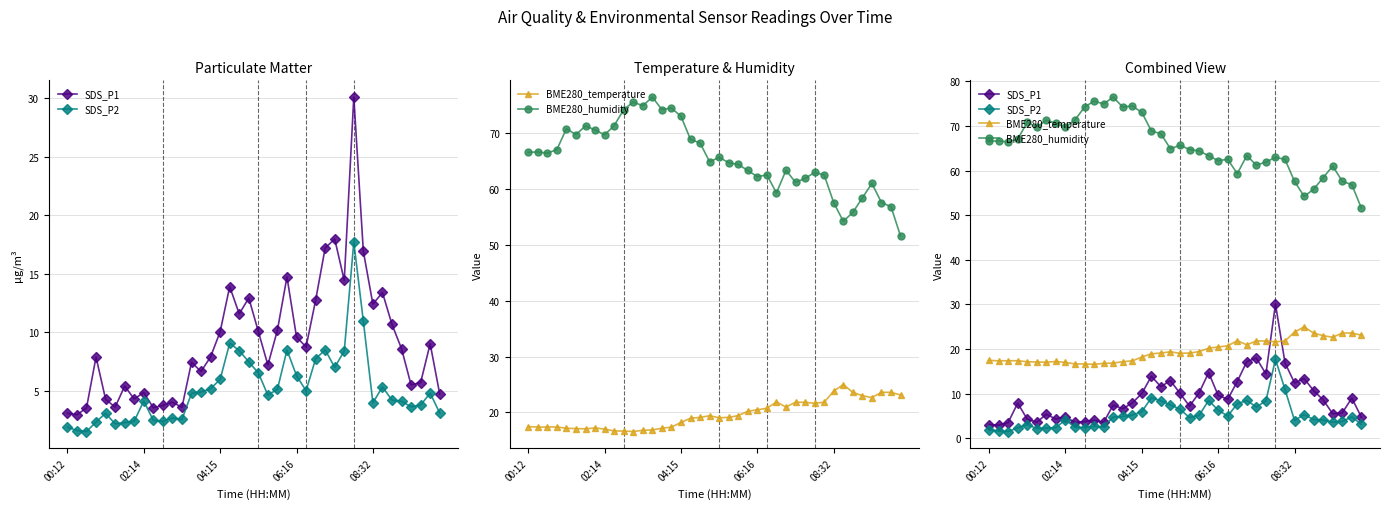

Does the chart display data point markers on the line(s)?

Yes